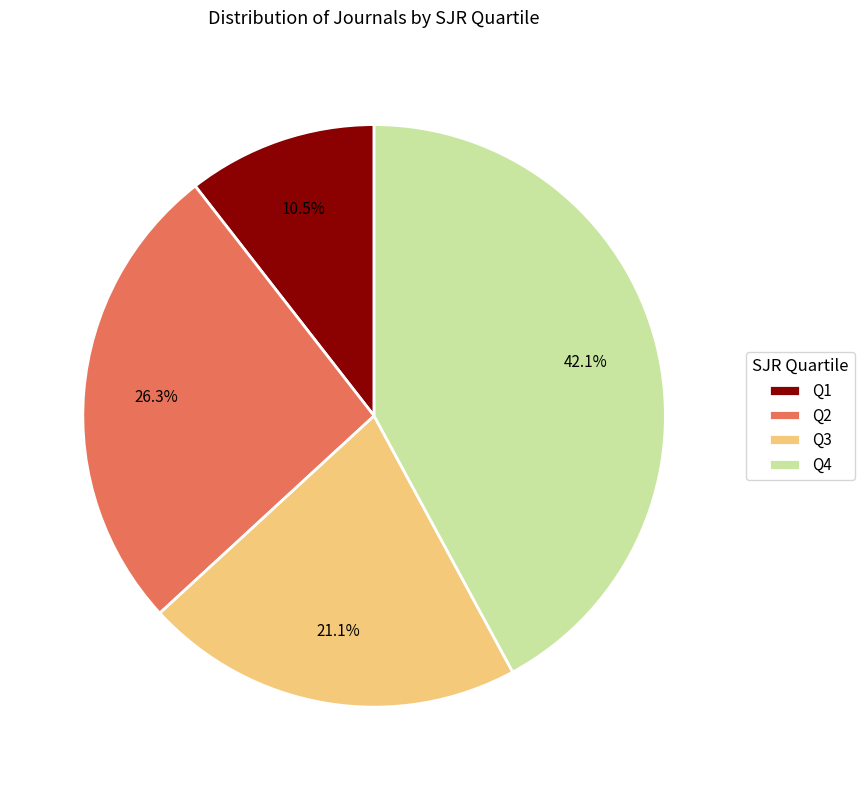

Between Q3 and Q2, which is larger?

Q2